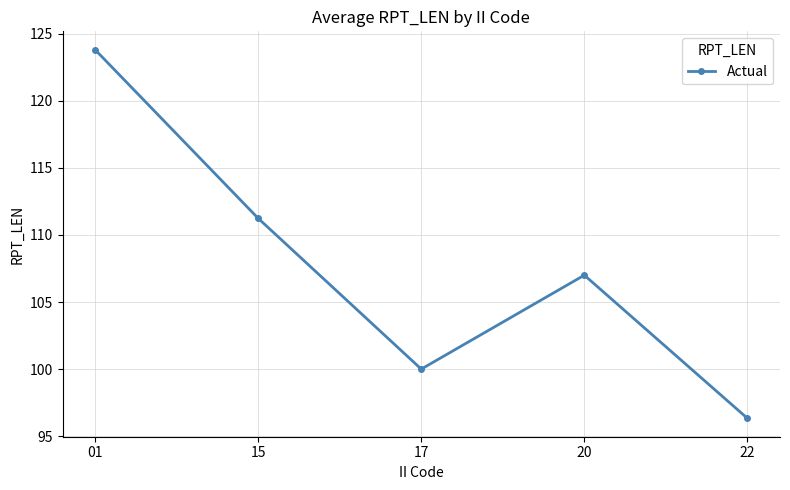

Reading left to right, what are all the values shown in this chart?

01=123.8	15=111.2	17=100.0	20=107.0	22=96.3